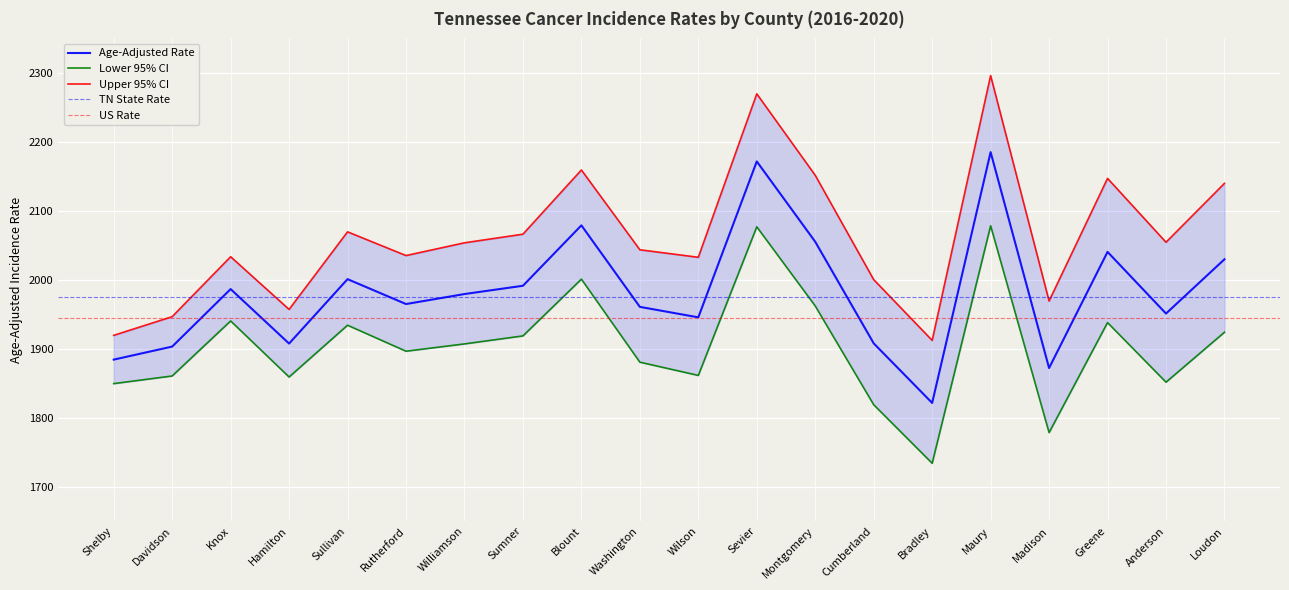

In Upper 95% CI, how many points are higher than both neighbors (excluding endpoints)?

6